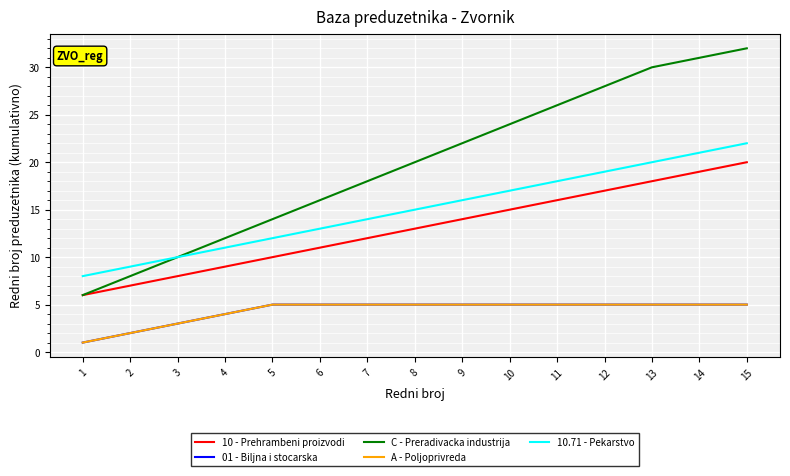

Between 5 and 15, which series saw the biggest shift?

C - Preradivacka industrija